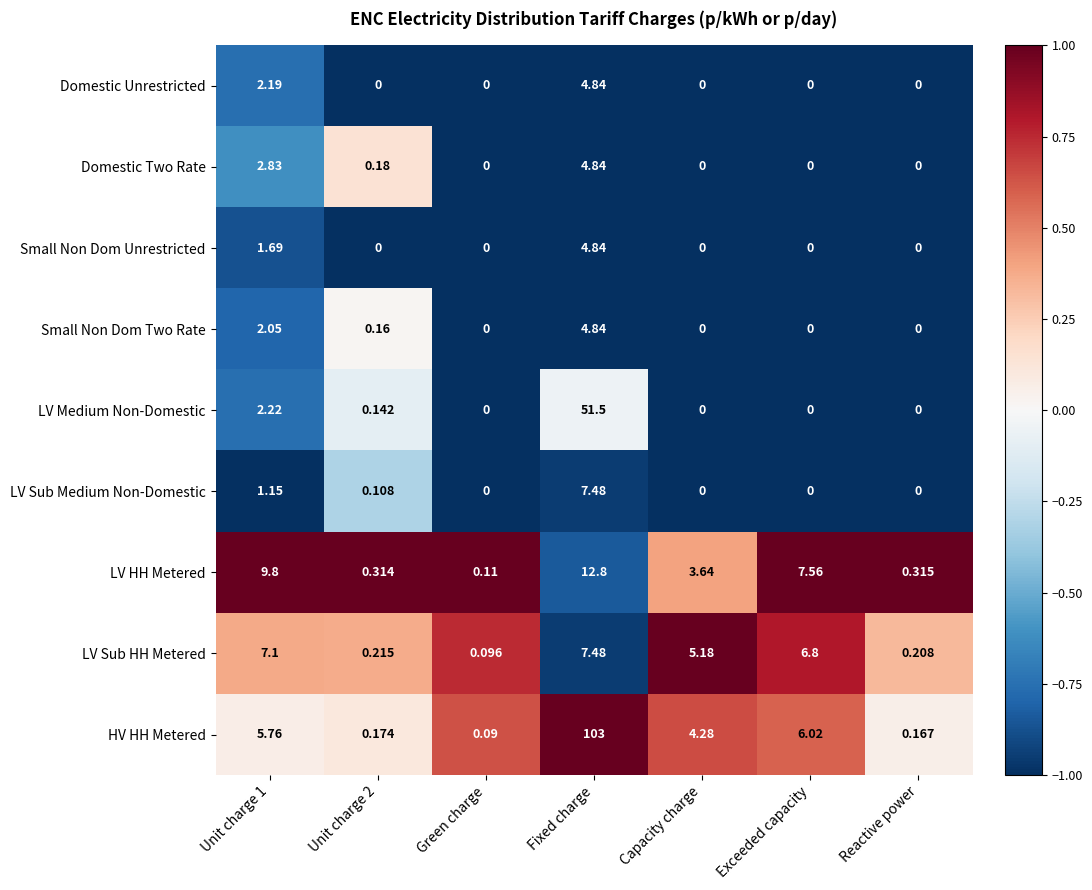

Count the number of data series in this chart.

9